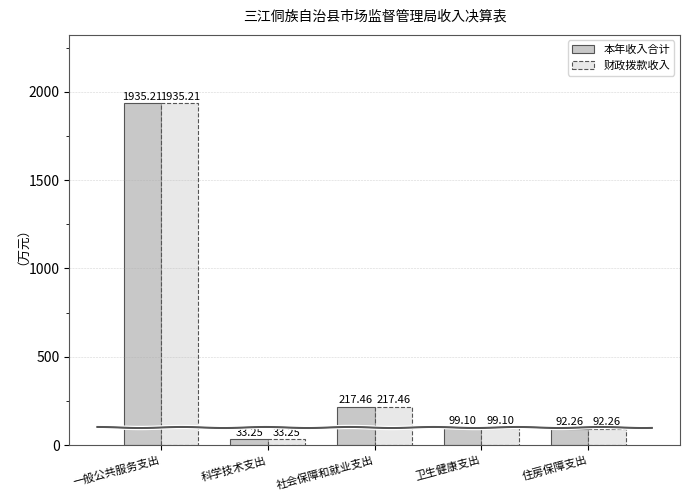

What is the maximum value shown in the chart?

1935.2